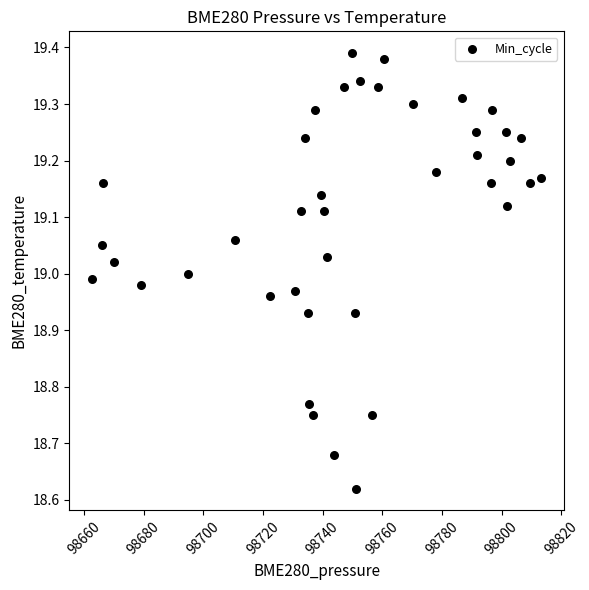

What is the range of Y values (max minus min)?

0.8